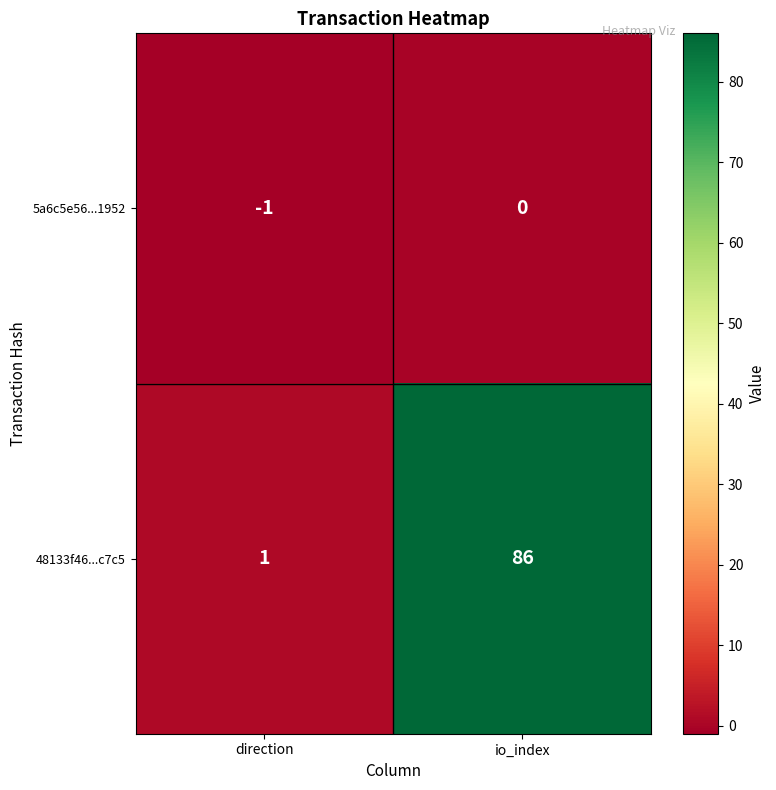

Reading left to right, what are all the values shown in this chart?

5a6c5e56...1952: direction=-1	io_index=0
48133f46...c7c5: direction=1	io_index=86